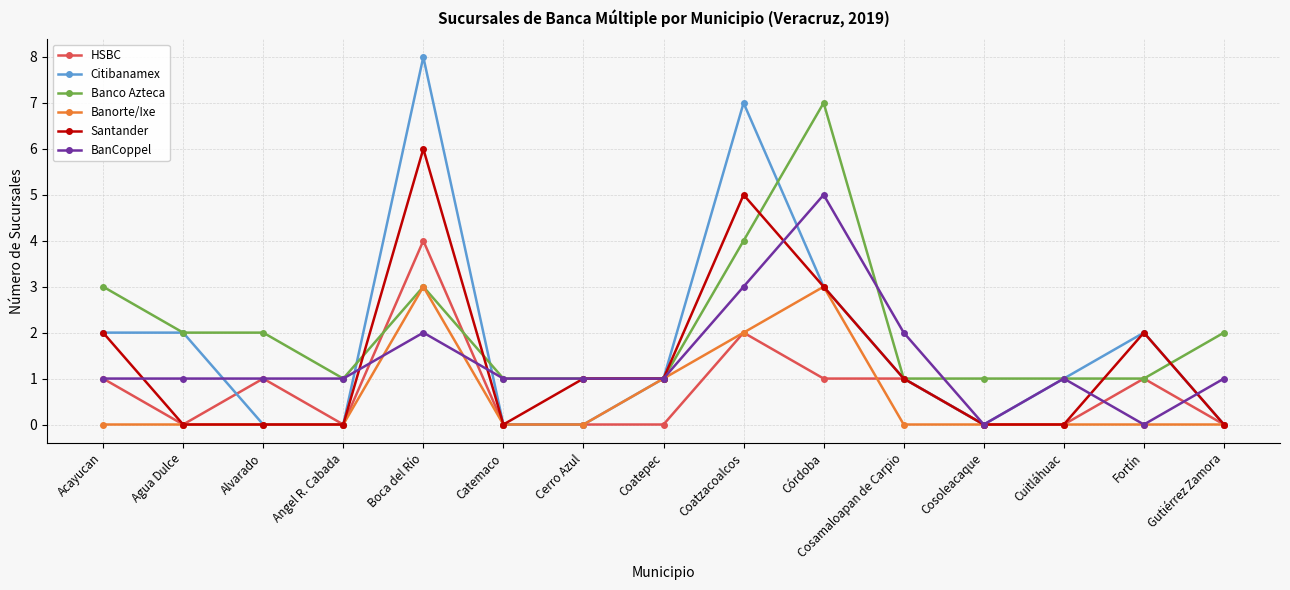

Is the value of Banorte/Ixe at Cosoleacaque greater than the value of HSBC at Fortín?

No